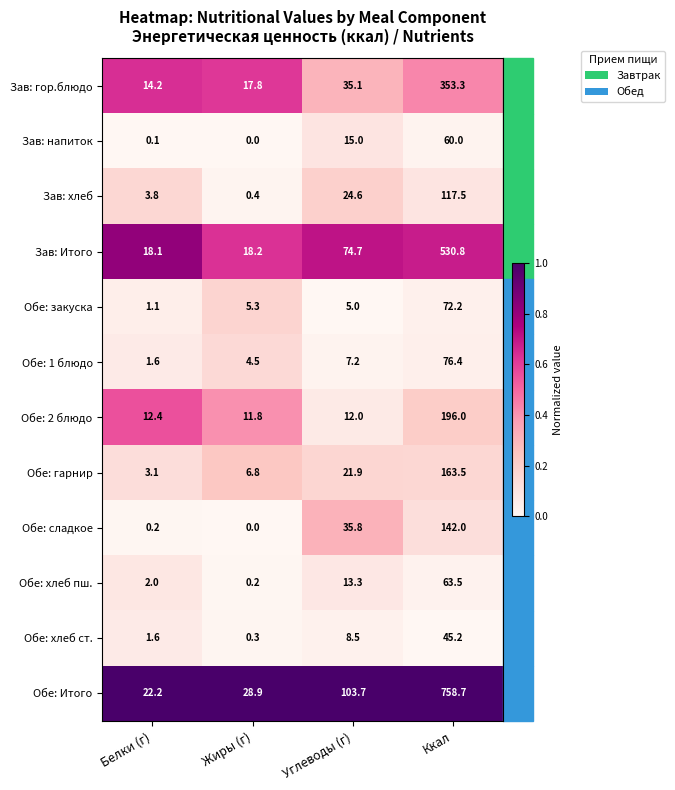

The value of Обе: хлеб пш. at Ккал is 63.5. True or false?

True